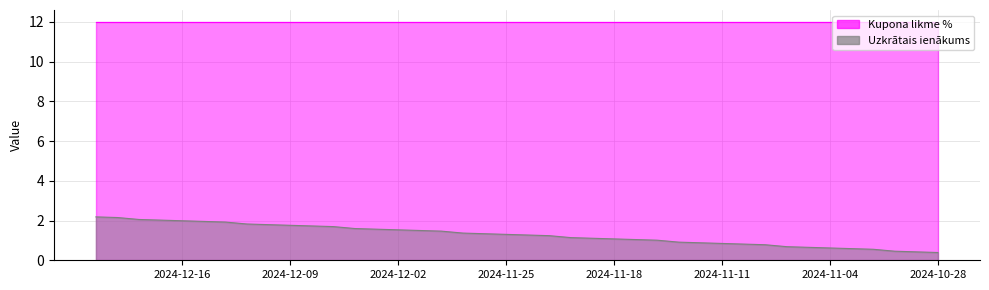

How many values exceed 1?

27